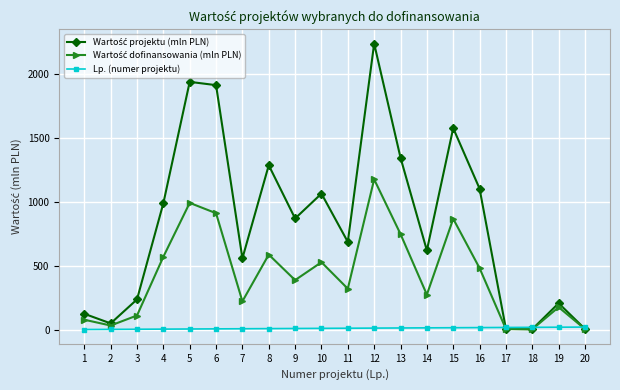

What is the greatest value displayed?

2238.4